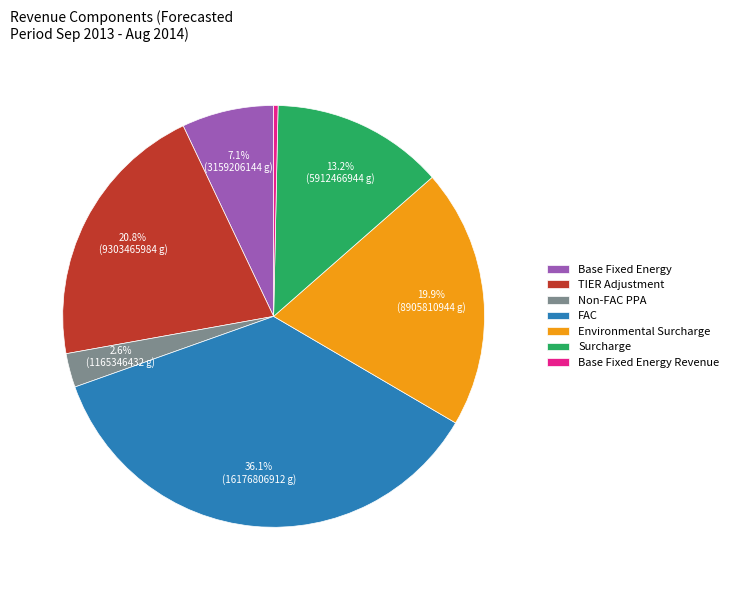

Which category has the smallest portion of the pie?

Base Fixed Energy Revenue